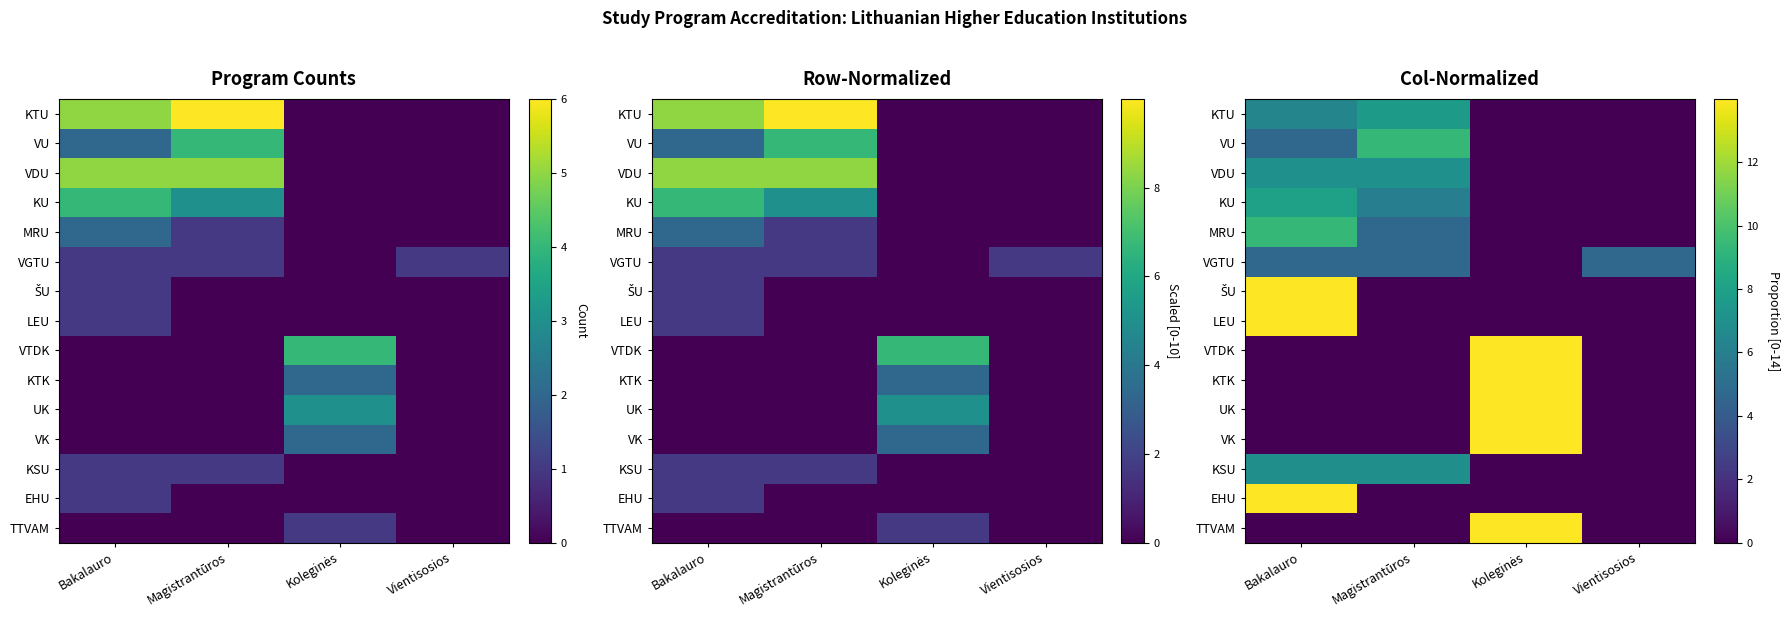

Rank the series at Magistrantūros from highest to lowest value.

VU, KTU, VDU, KSU, KU, MRU, VGTU, ŠU, LEU, VTDK, KTK, UK, VK, EHU, TTVAM